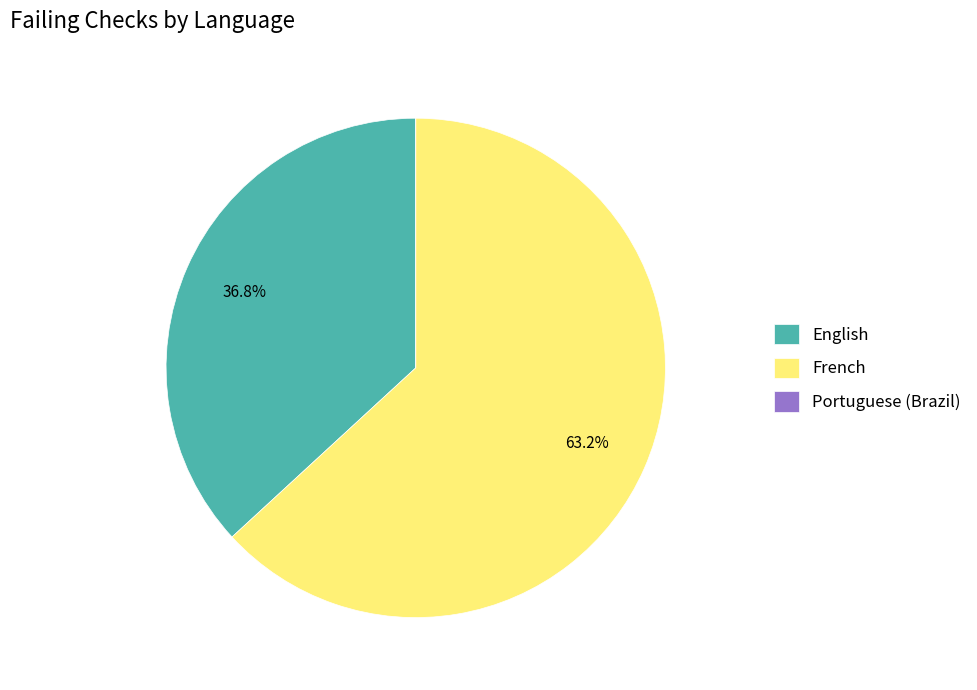

To the nearest percent, what percentage of the pie is French?

63%